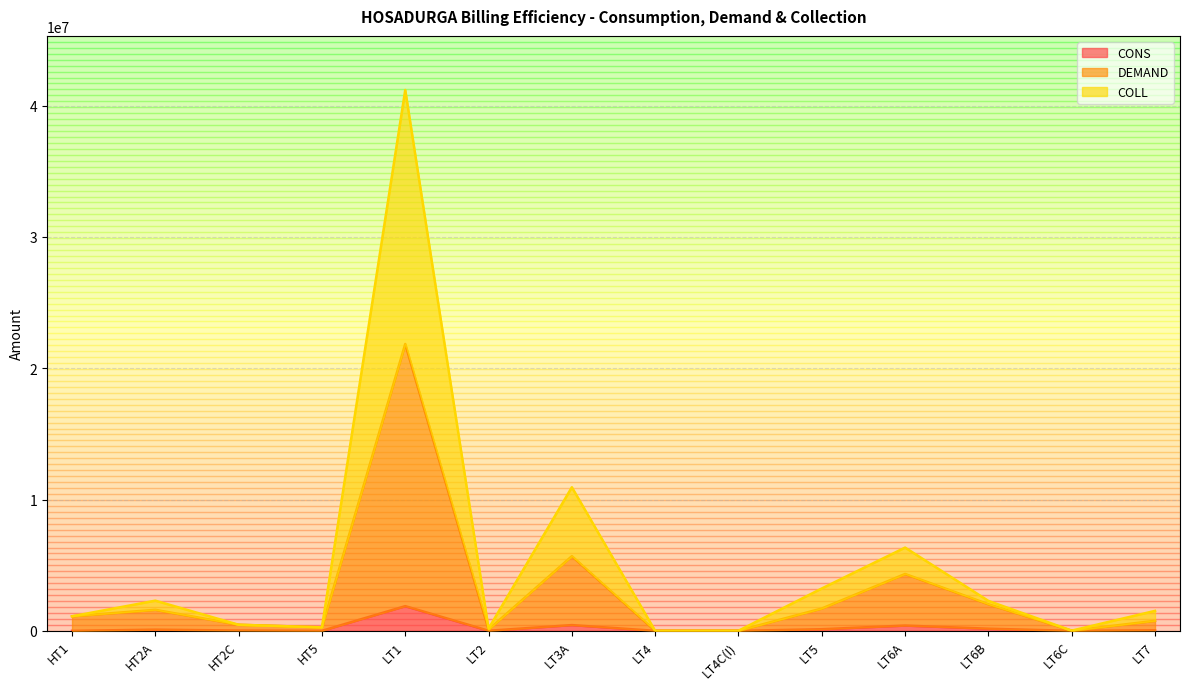

At which label does COLL first exceed 1519881?

HT2A